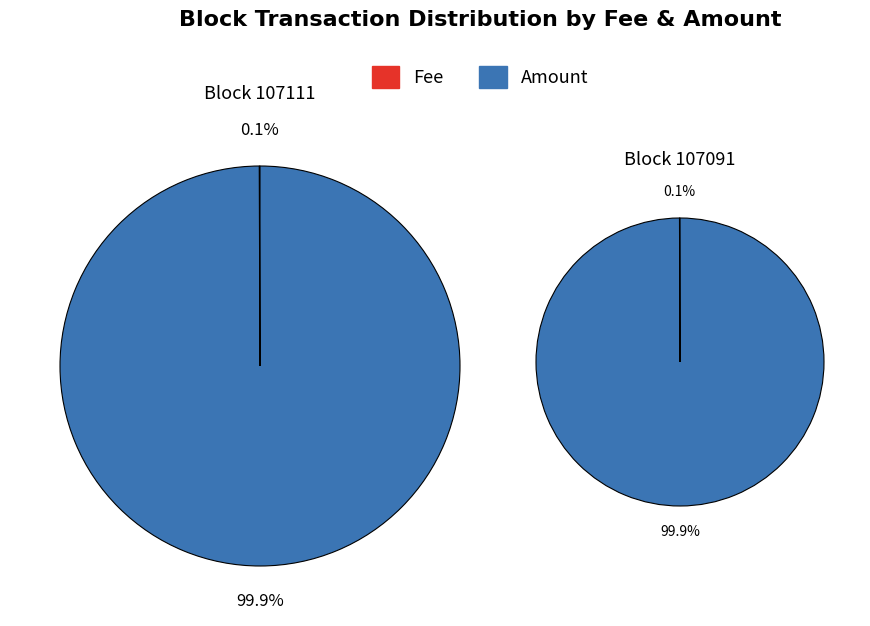

How many slices are in this pie chart?

2